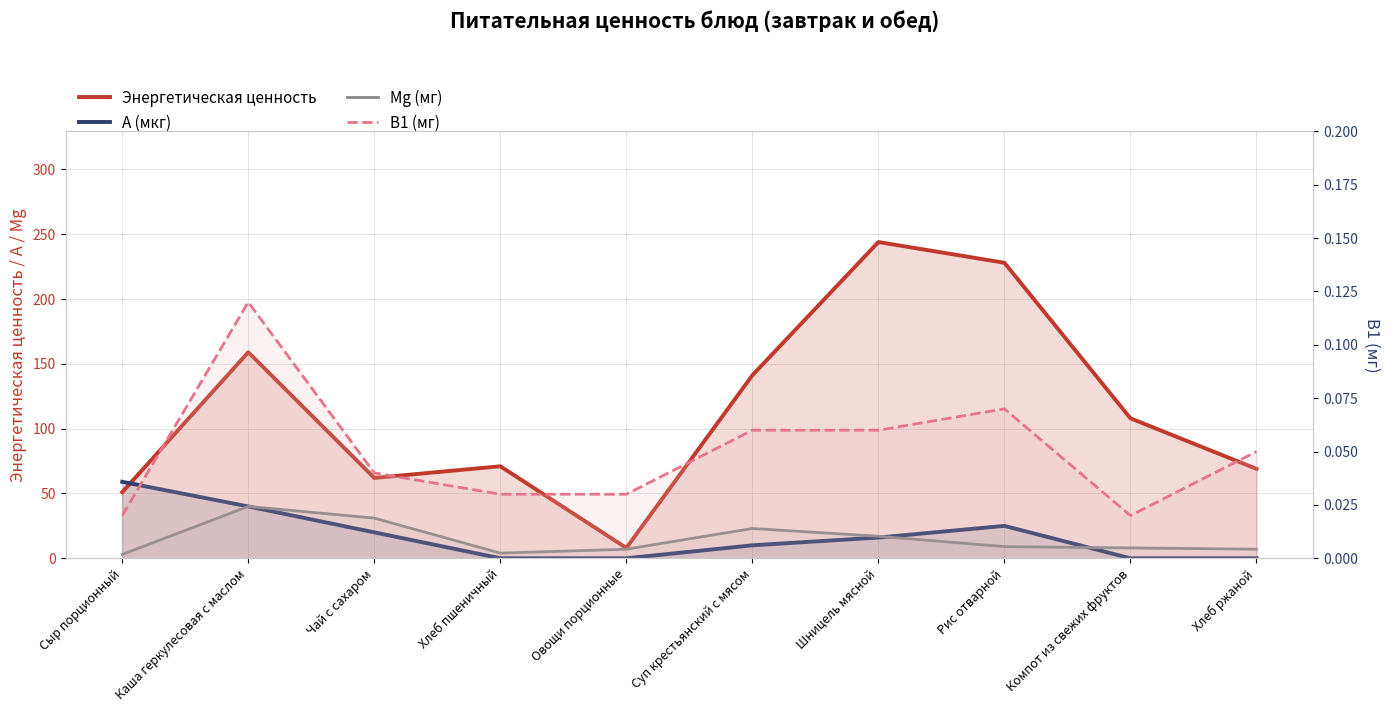

The value of Mg (мг) at Овощи порционные is 7.0. True or false?

True